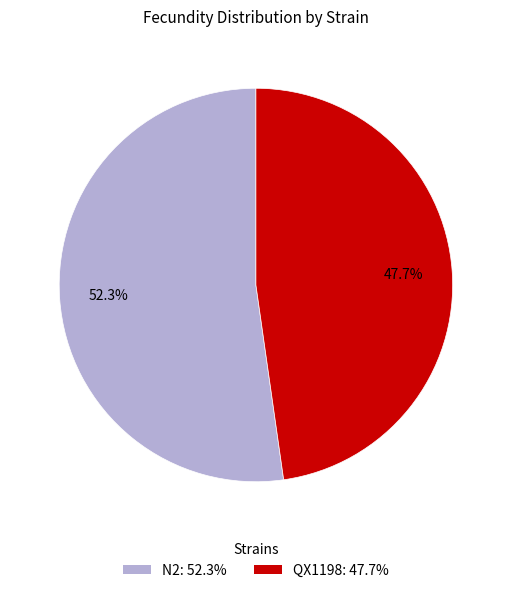

Does N2 account for over 50% of the chart?

Yes